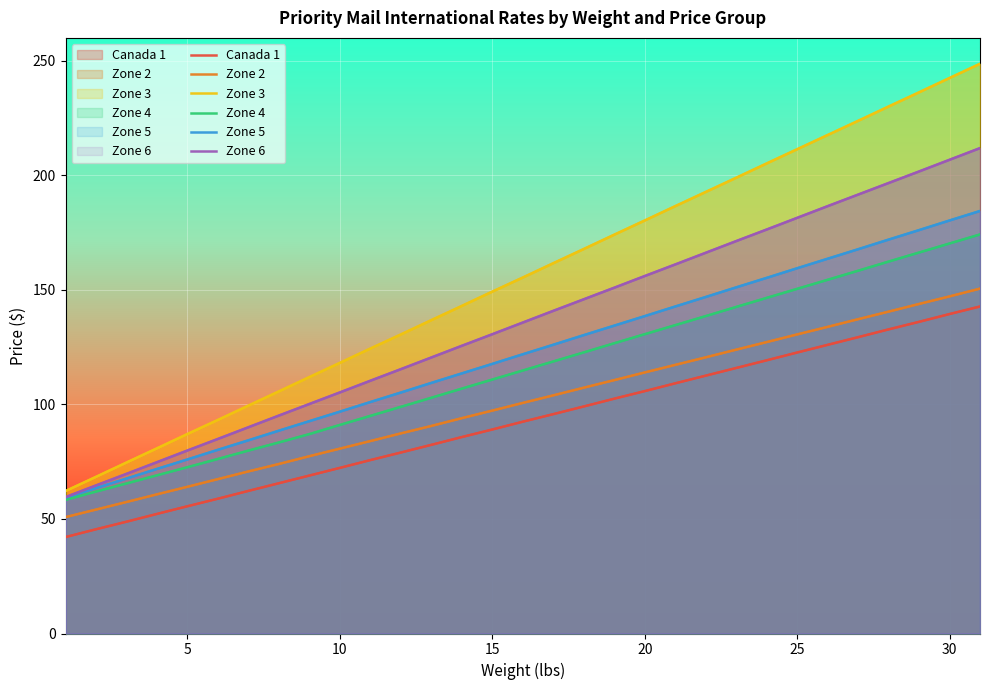

What is the sum of all Zone 3 values?

4818.8